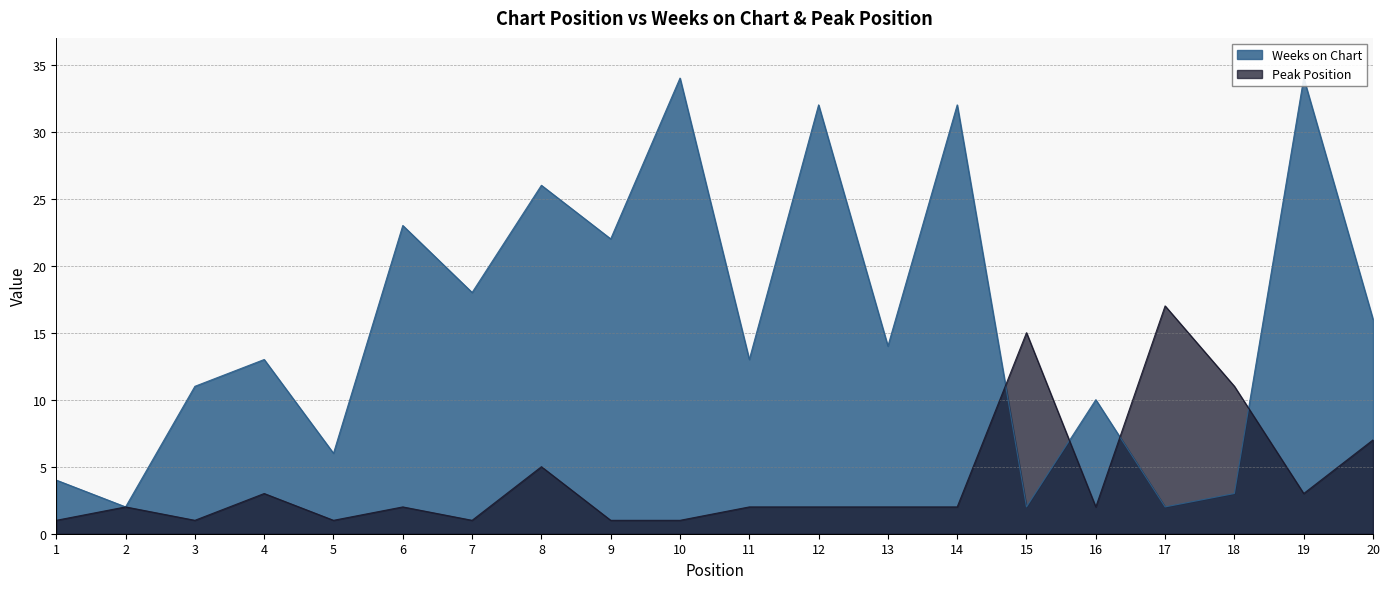

What are all the series names shown in the legend?

Weeks on Chart, Peak Position